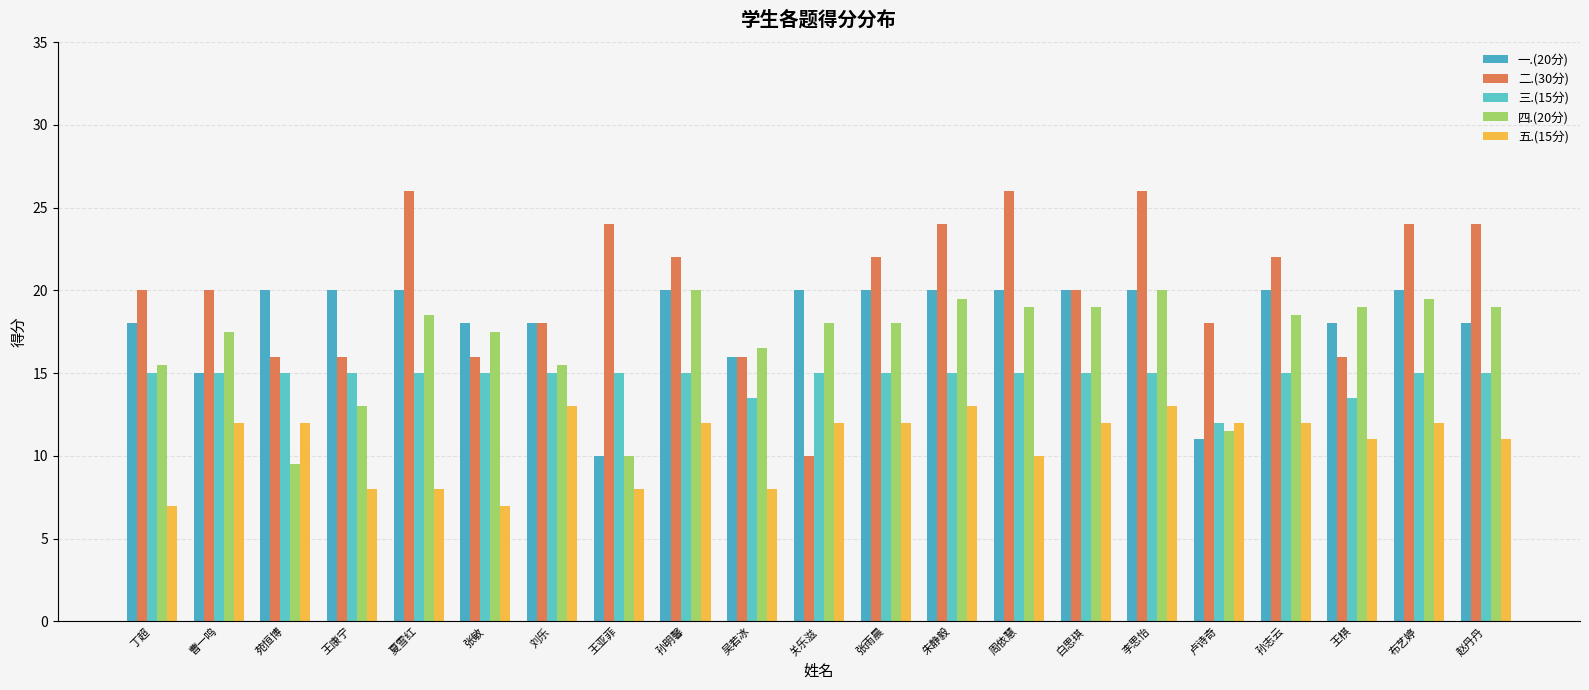

What value does the 四.(20分) series have at 赵丹丹?

19.0